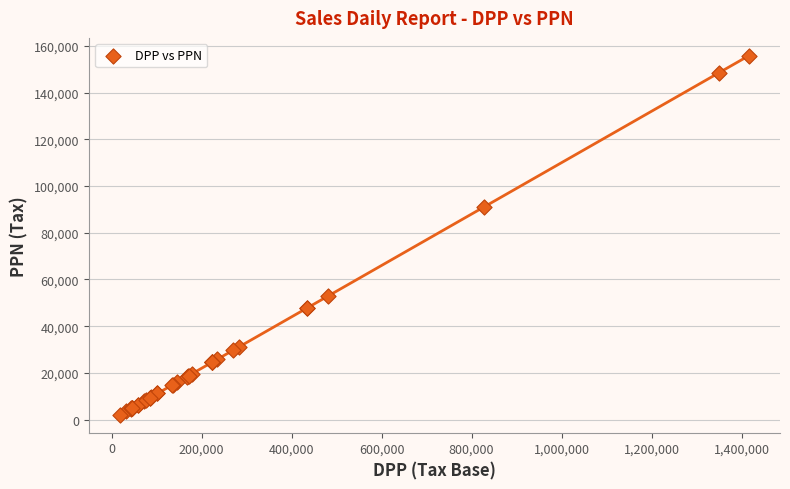

What Y value in the scatter plot is closest to 78905?

90933.4